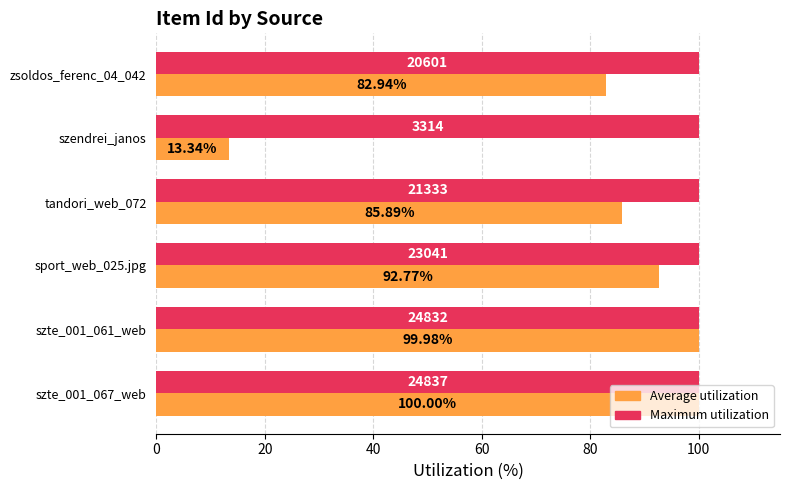

Which series has the largest total across all categories?

Maximum utilization